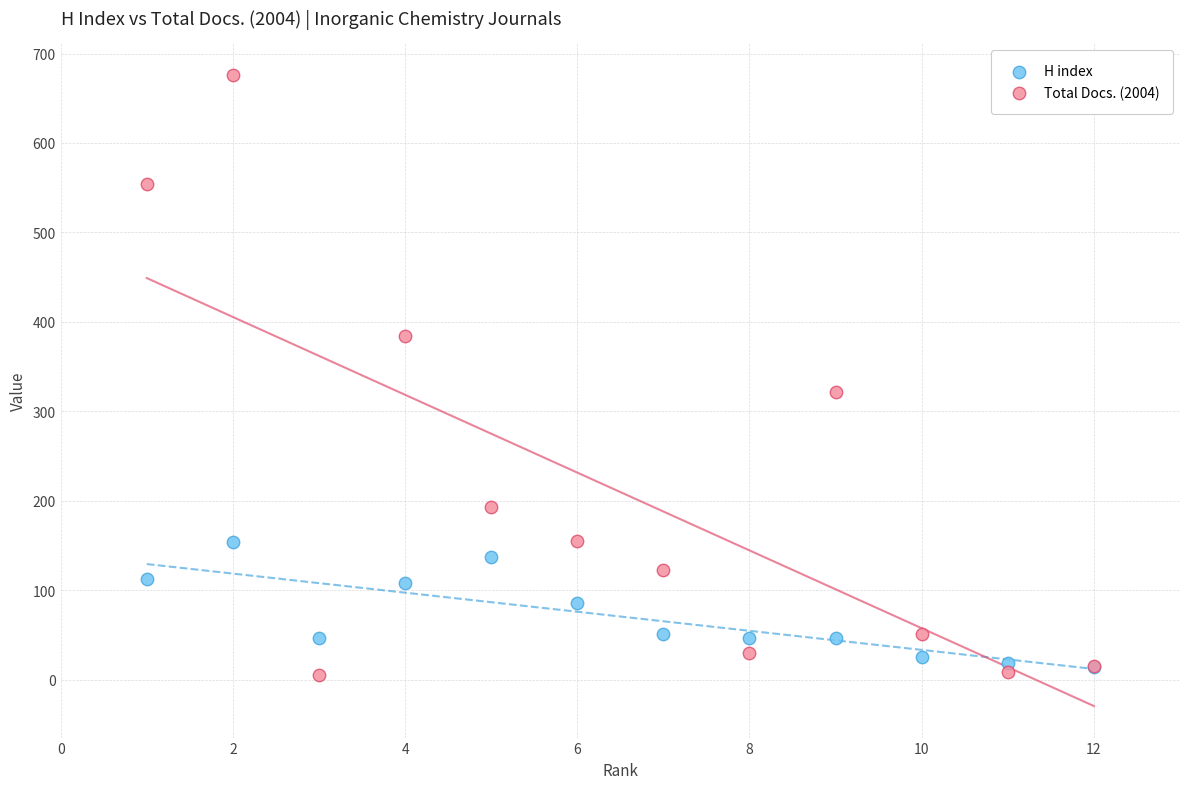

In the Total Docs. (2004) series, what Y value is closest to 340?

322